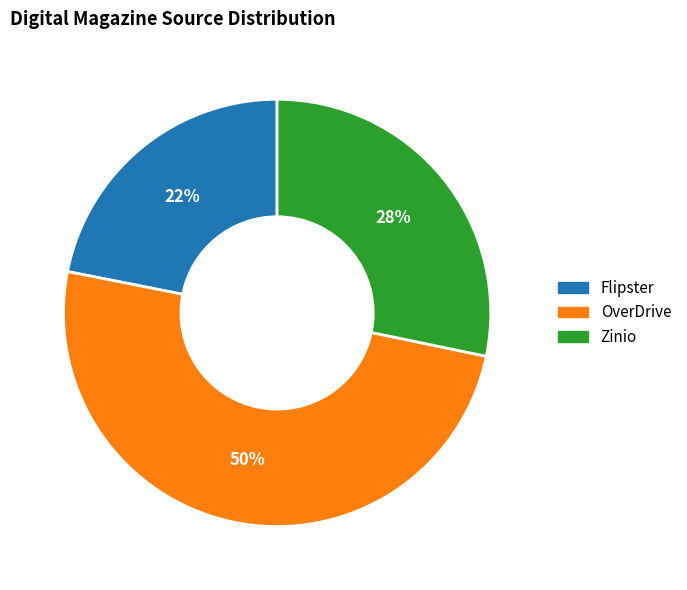

Which has a higher value, OverDrive or Flipster?

OverDrive